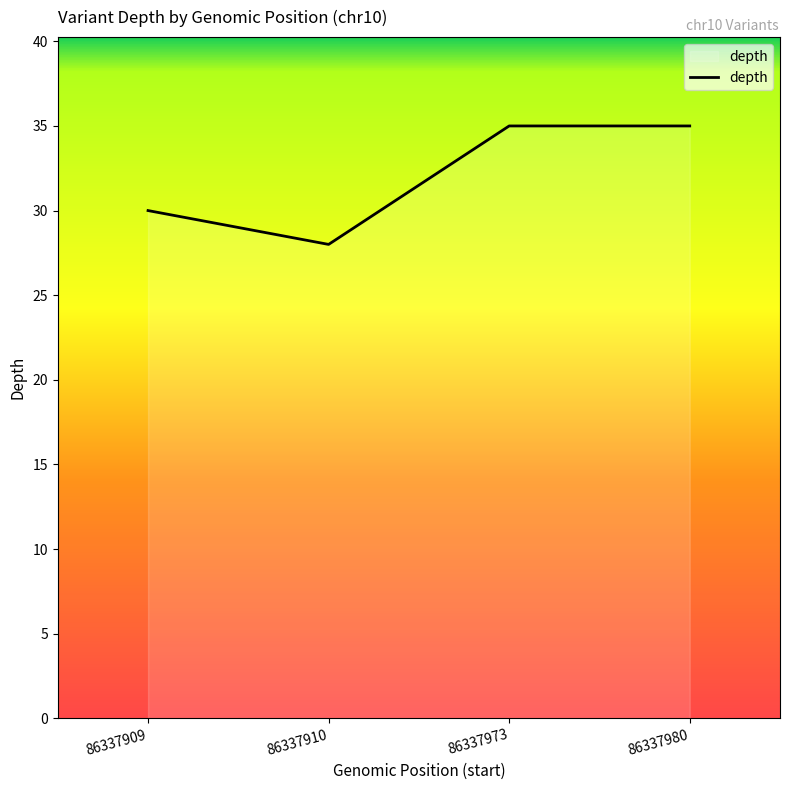

What is the smallest value displayed?

28